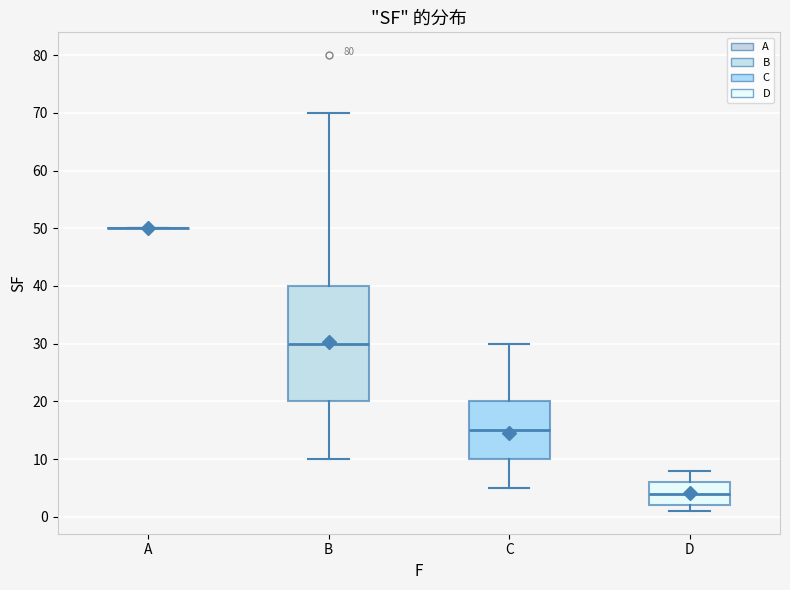

Reading left to right, transcribe this box plot: for each box, give where its median line is, the range the box spans, and where its two whiskers end, as read against the y-axis. The values are not printed on the chart, so give them approximately, as read against the axis.

A: box collapsed to a line at 50, whiskers 50 to 50
B: median 30, box 20 to 40, whiskers 10 to 70
C: median 15, box 10 to 20, whiskers 5 to 30
D: median 4, box 2 to 6, whiskers 1 to 8